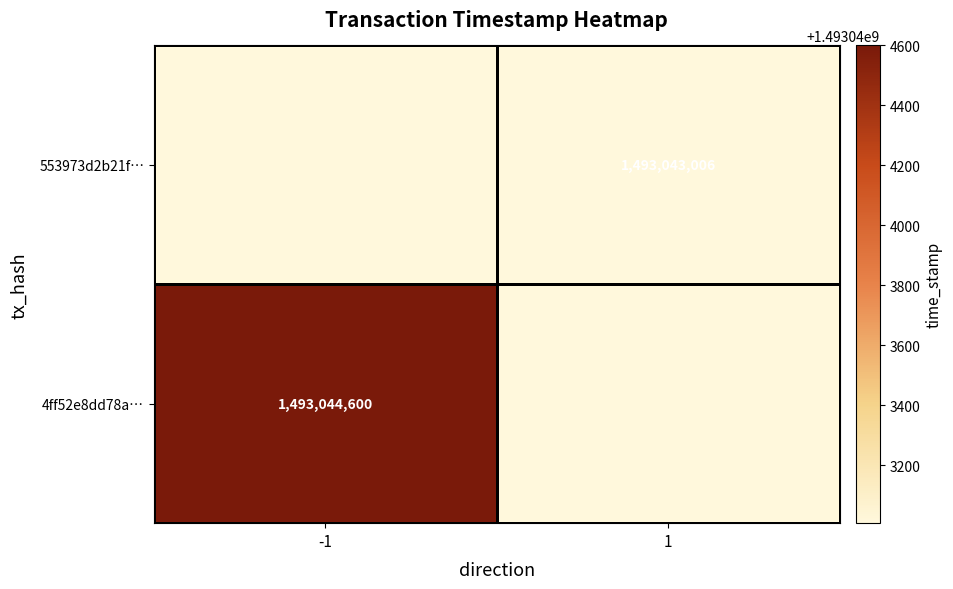

The 553973d2b21f… series shows 1493043006 at 1. True or false?

True